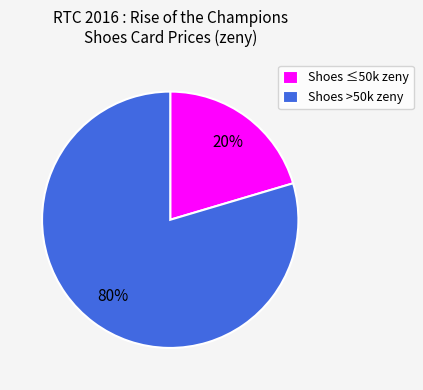

To the nearest percent, what portion does Shoes ≤50k zeny represent?

20%